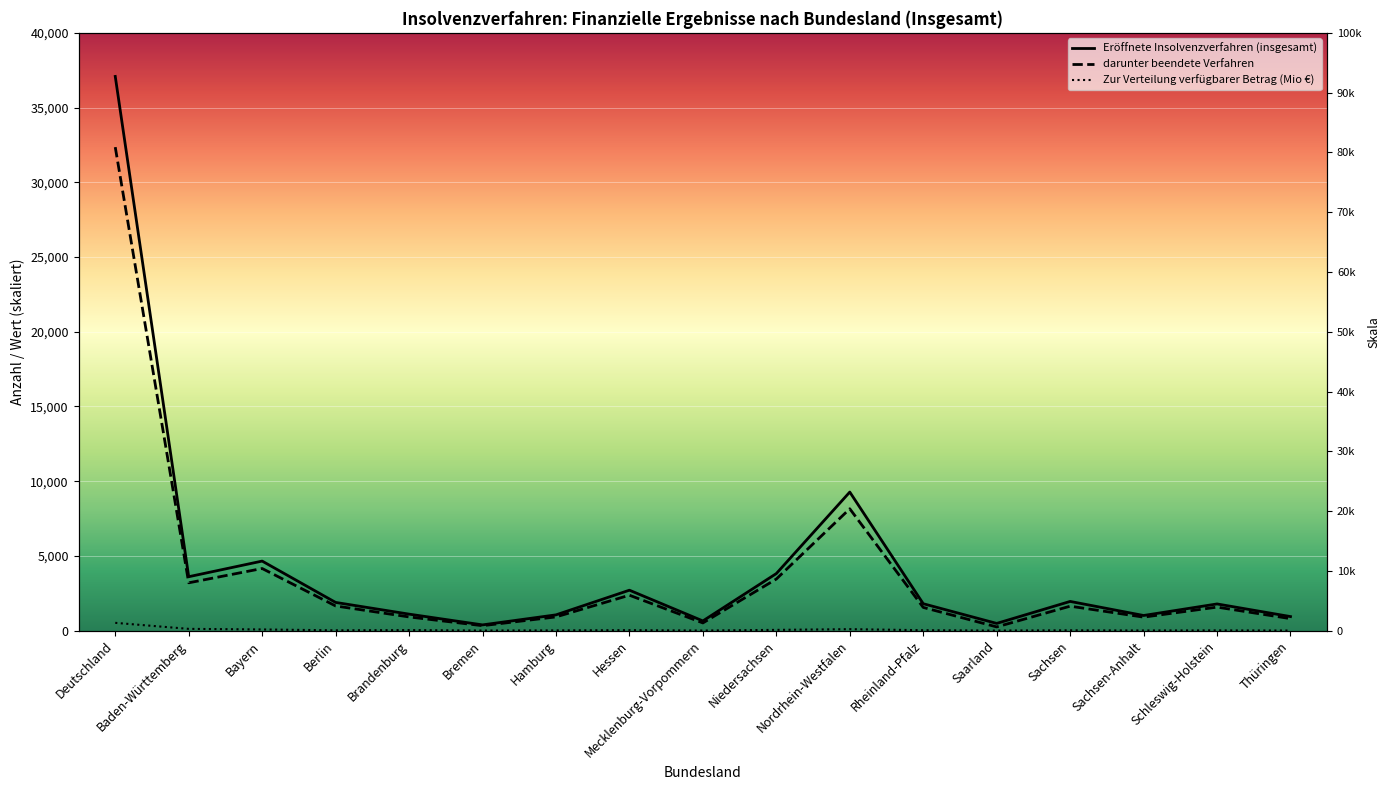

Does the chart display data point markers on the line(s)?

No